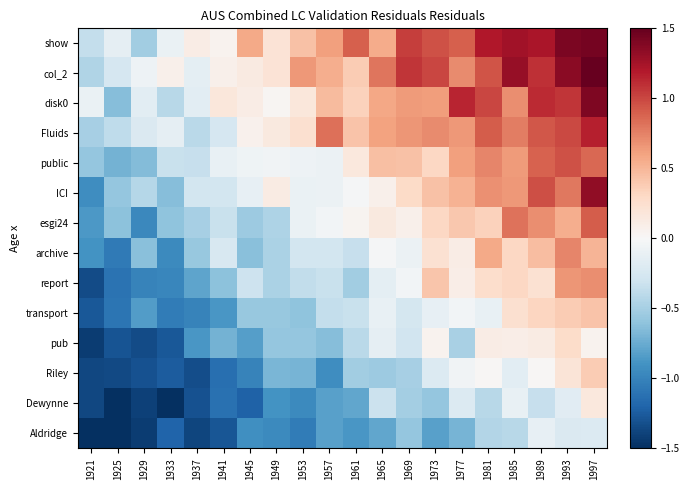

At how many categories does at least one series exceed 0?

17